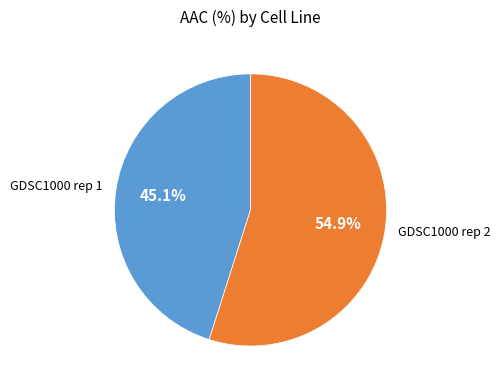

Combined, do GDSC1000 rep 2 and GDSC1000 rep 1 account for over 50%?

Yes